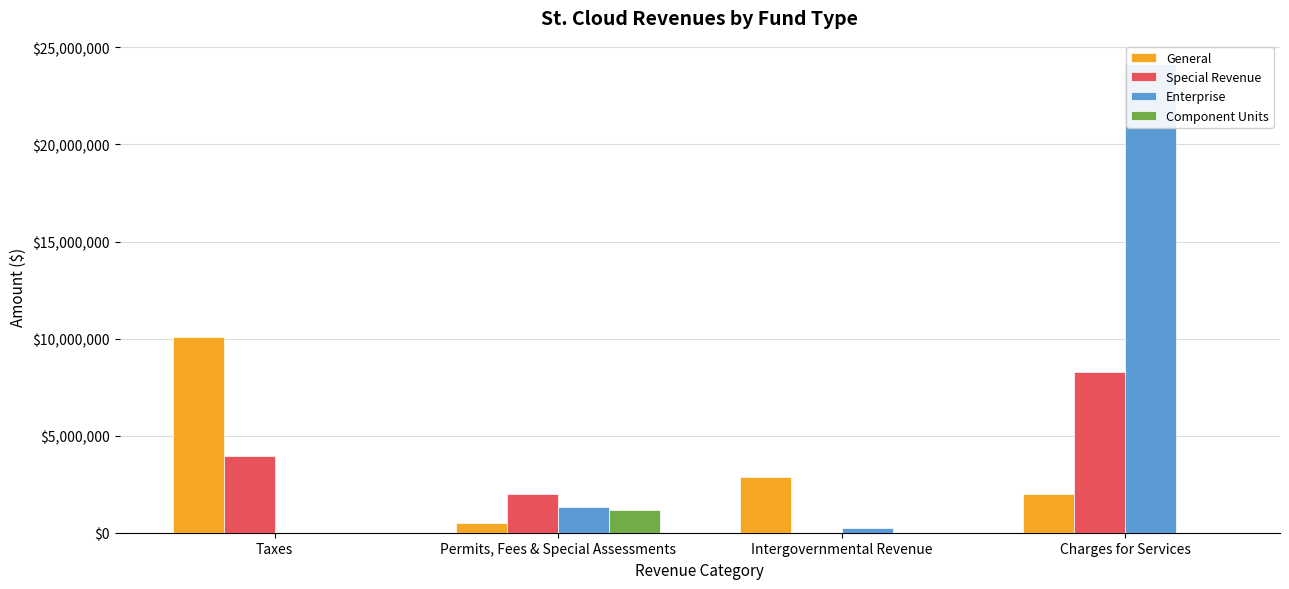

What is the label of the 1st bar from the right?

Charges for Services